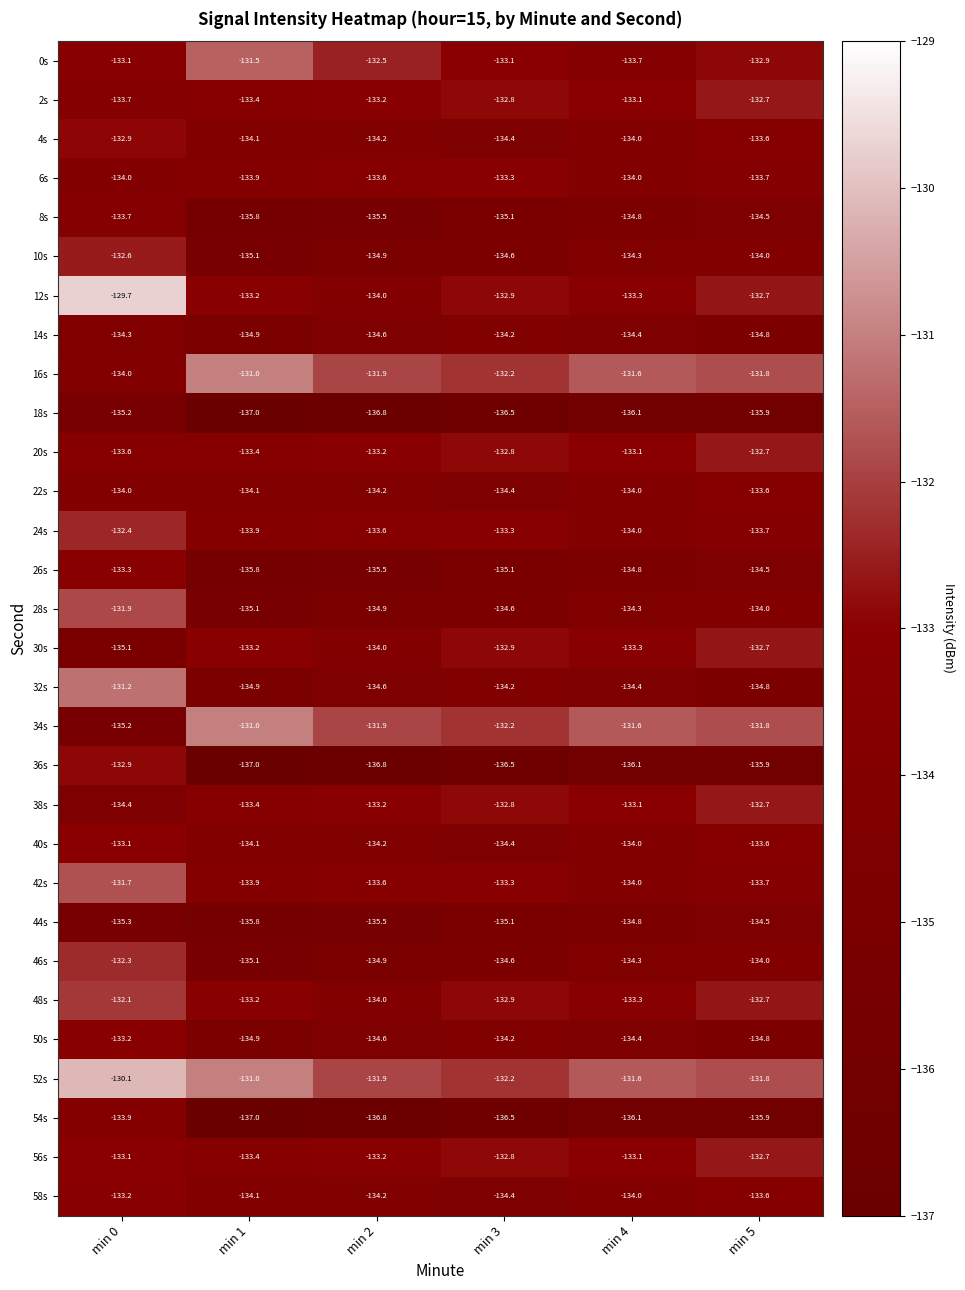

What is the total value across all series at min 2?

-4026.0